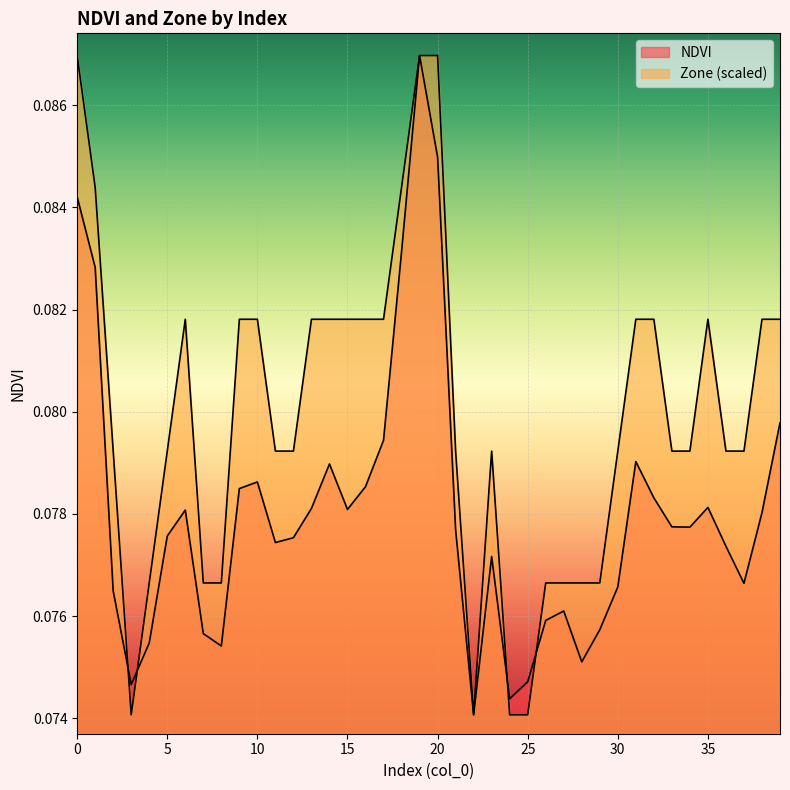

After their last crossing, which series has the higher values: NDVI or Zone?

Zone